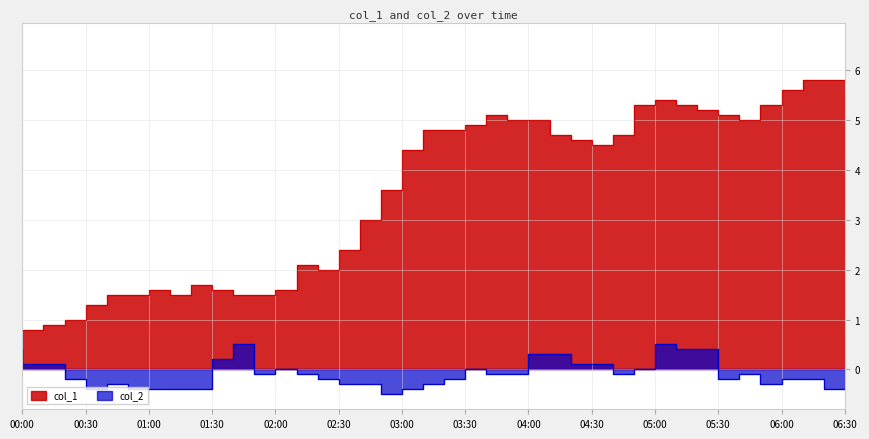

Rank the series at 02:30 from highest to lowest value.

col_1, col_2